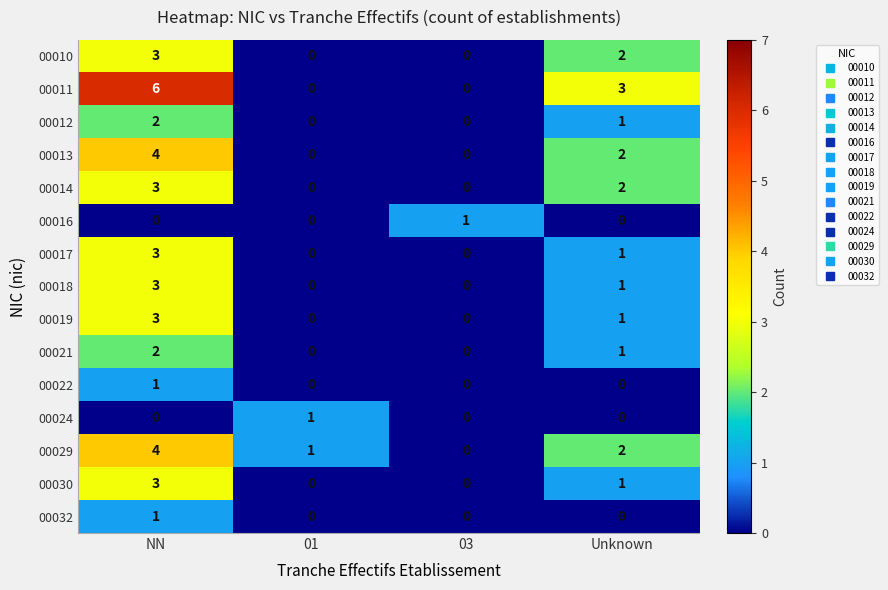

Count the number of categories in the chart.

4